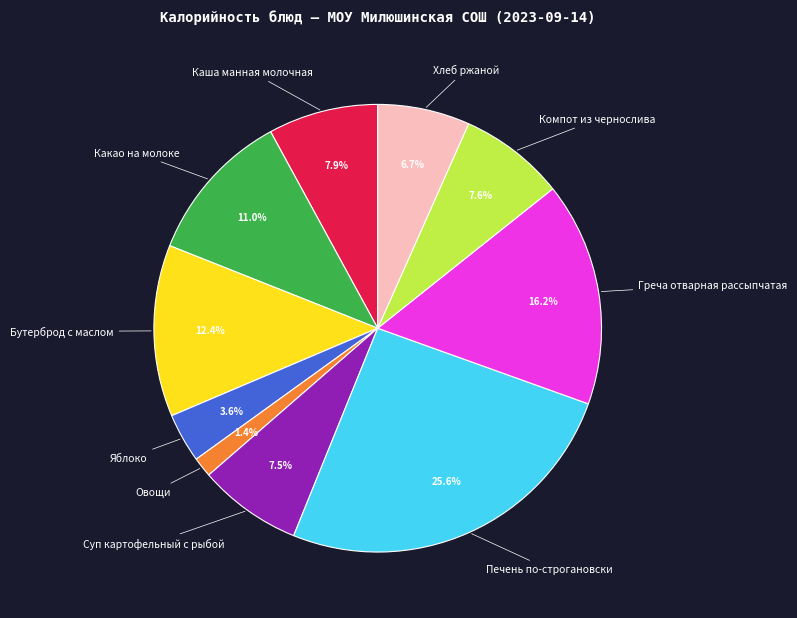

Does any single category account for the majority?

No